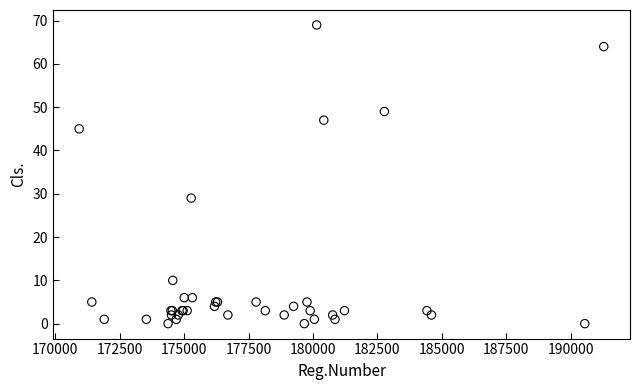

What Y value in the scatter plot is closest to 34?

29